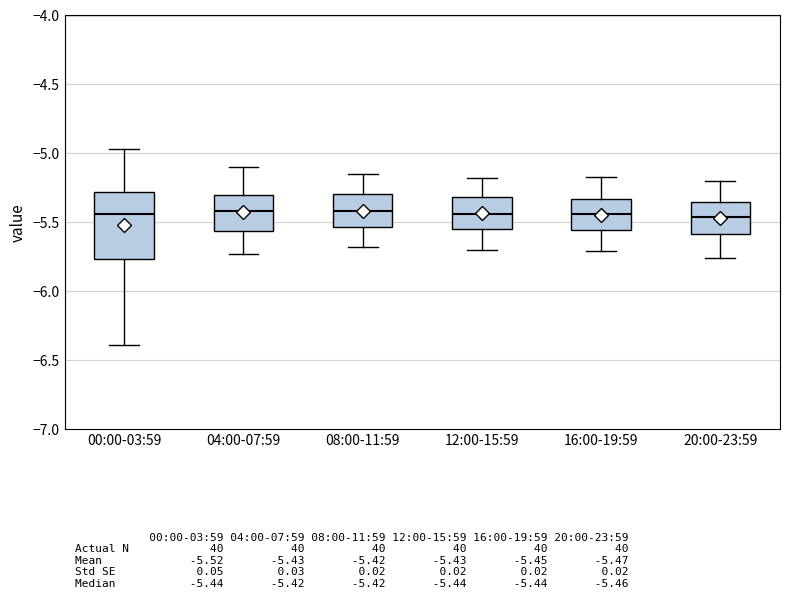

Reading left to right, transcribe this box plot: for each box, give where its median line is, the range the box spans, and where its two whiskers end, as read against the y-axis. The values are not printed on the chart, so give them approximately, as read against the axis.

00:00-03:59: median -5.45, box -5.75 to -5.30, whiskers -6.40 to -4.95
04:00-07:59: median -5.40, box -5.55 to -5.30, whiskers -5.75 to -5.10
08:00-11:59: median -5.40, box -5.55 to -5.30, whiskers -5.70 to -5.15
12:00-15:59: median -5.45, box -5.55 to -5.30, whiskers -5.70 to -5.20
16:00-19:59: median -5.45, box -5.55 to -5.35, whiskers -5.70 to -5.15
20:00-23:59: median -5.45, box -5.60 to -5.35, whiskers -5.75 to -5.20